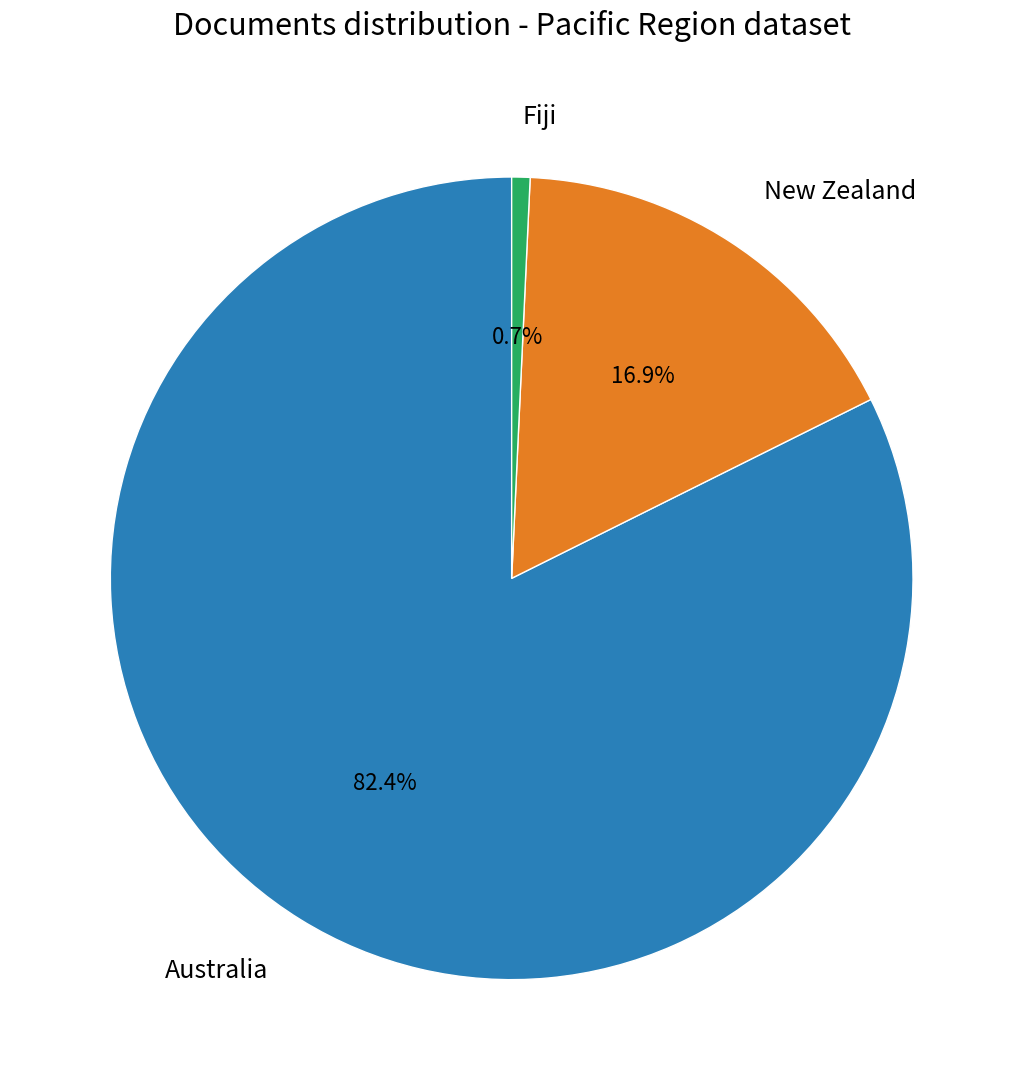

How many segments does this pie chart have?

3